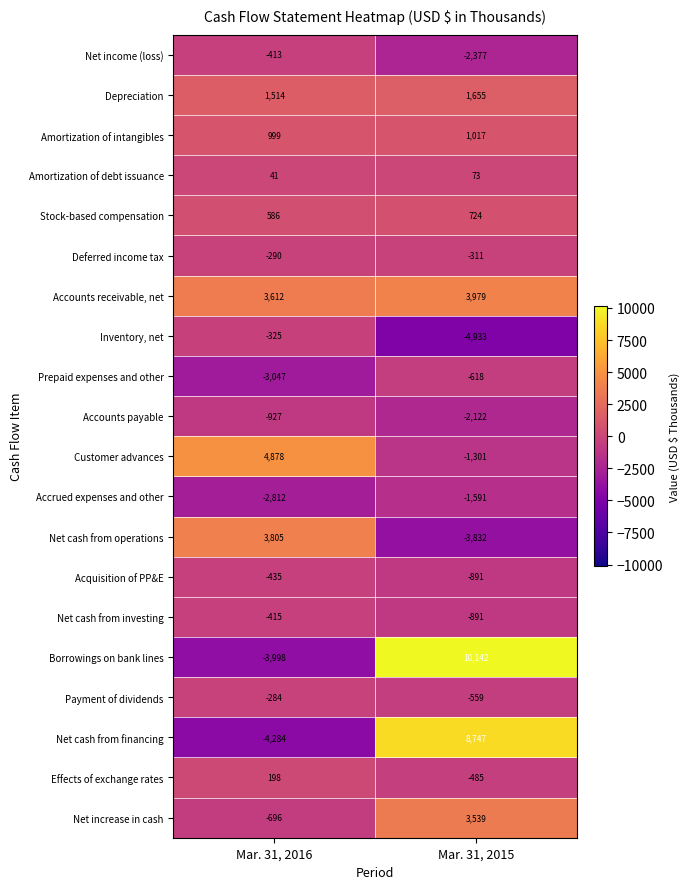

What is the minimum value shown in the chart?

-4933